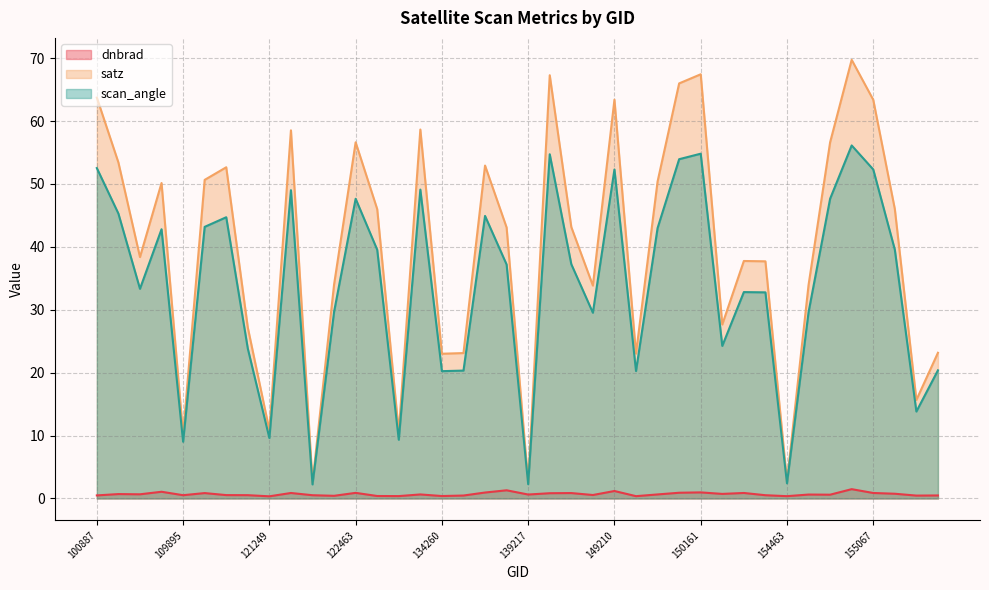

What value does the scan_angle series have at 122118?

2.2